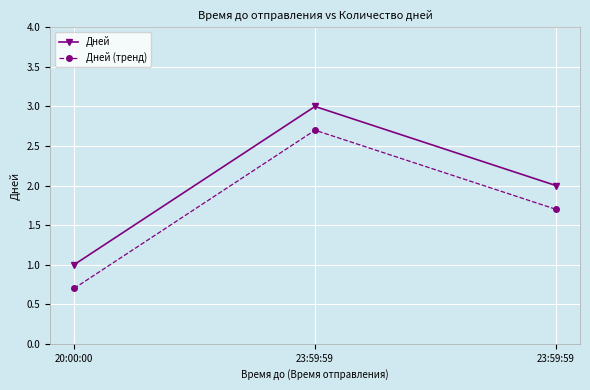

Rank the categories by Дней (тренд) value from lowest to highest.

20:00:00, 23:59:59, 23:59:59